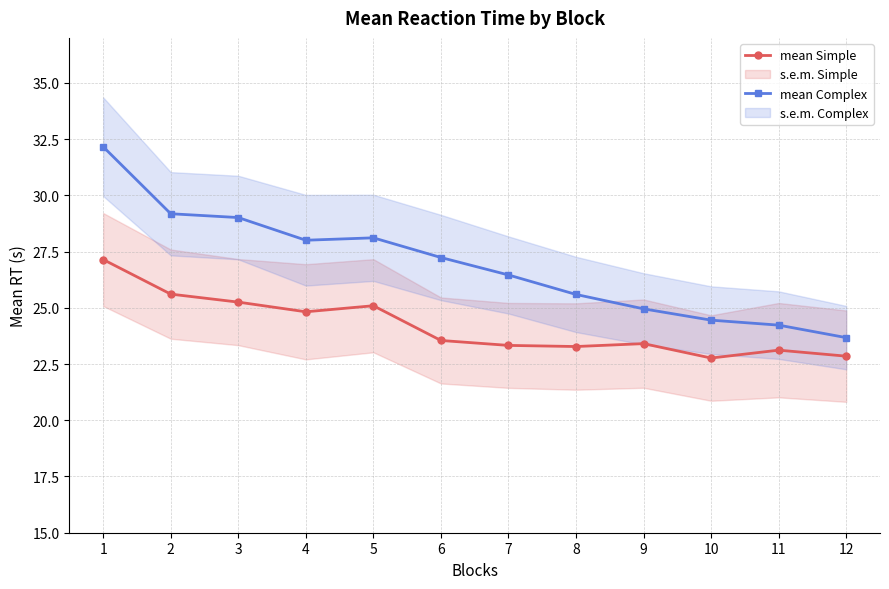

How many values in the mean Simple series are below 23?

2